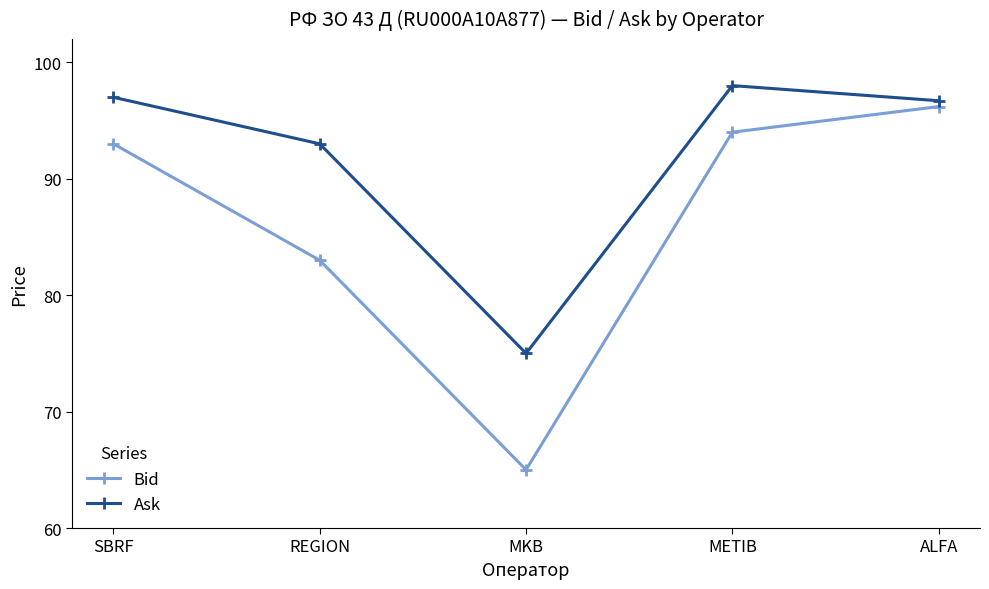

What is the average value of the Ask series?

91.9